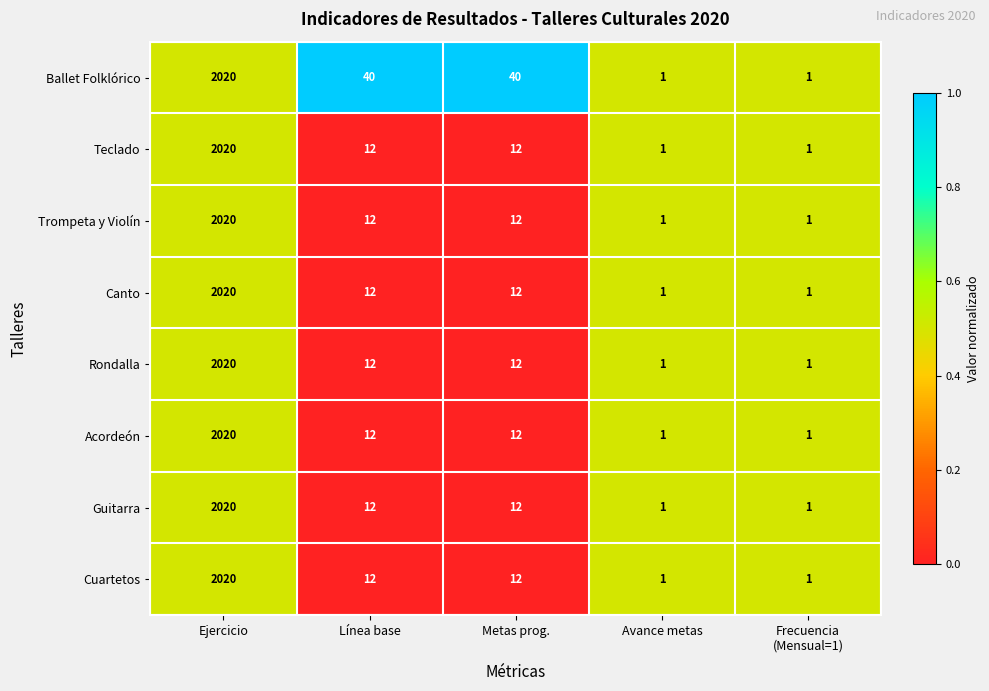

How many series are shown in this chart?

8